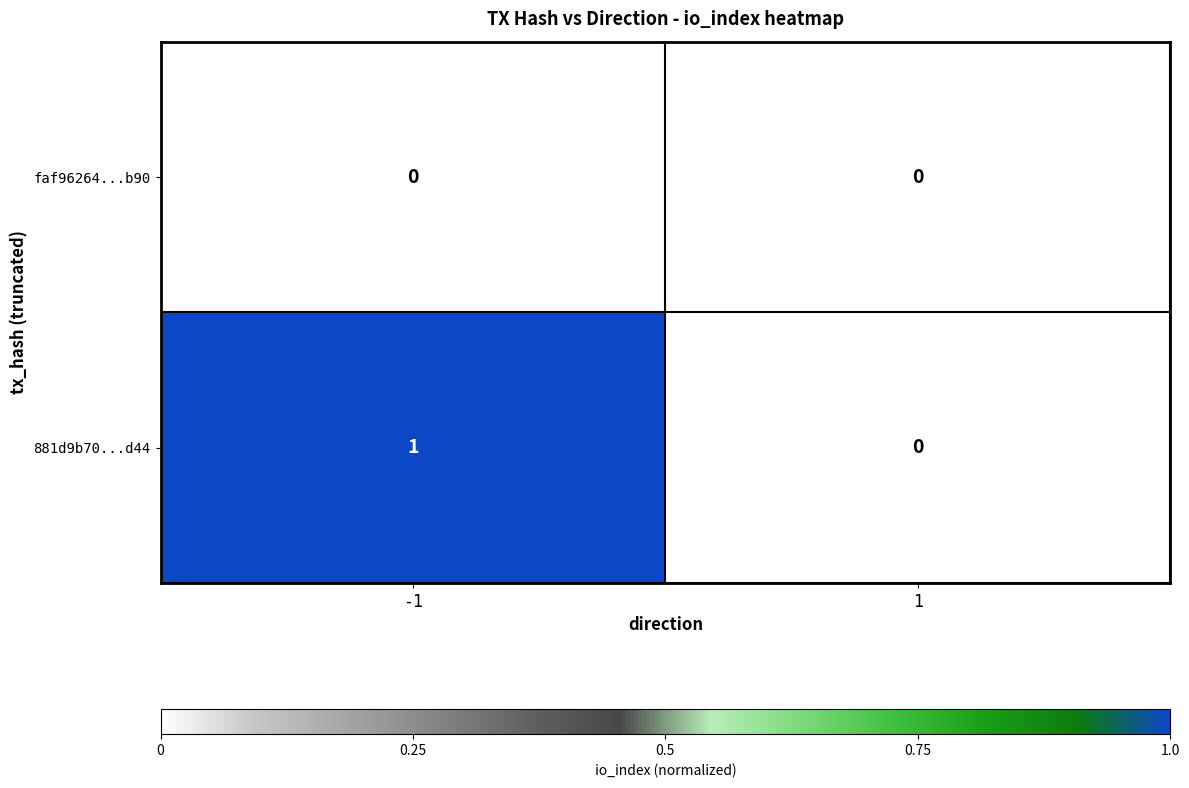

Which series changed the most between -1 and 1?

881d9b70...d44